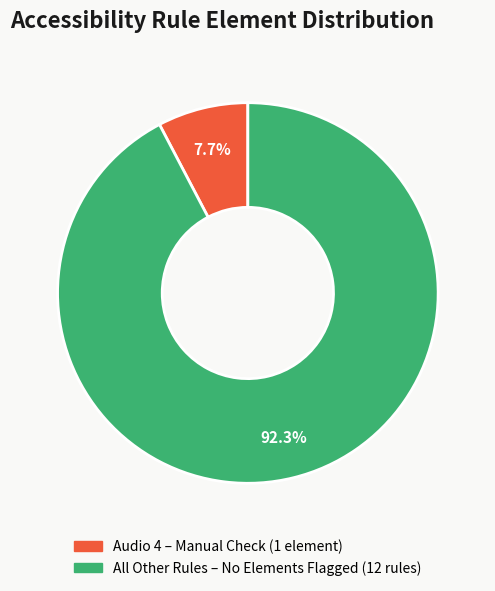

Does any single category account for the majority?

Yes